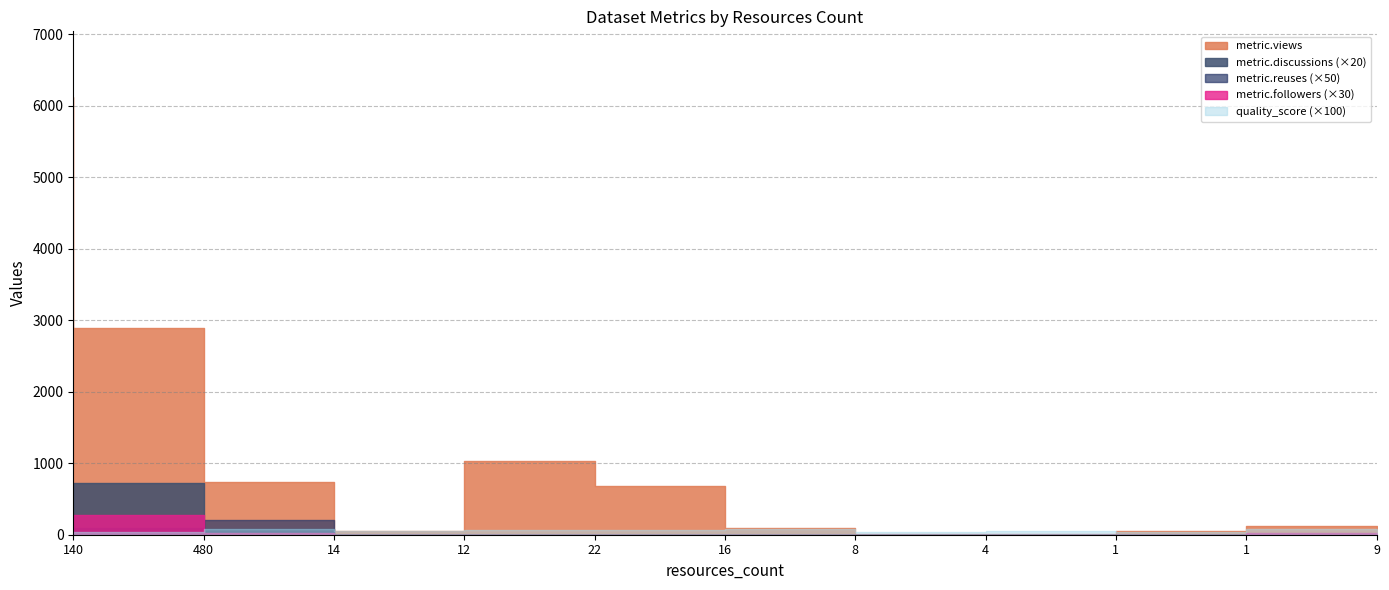

Which series has the widest spread of values?

metric.views